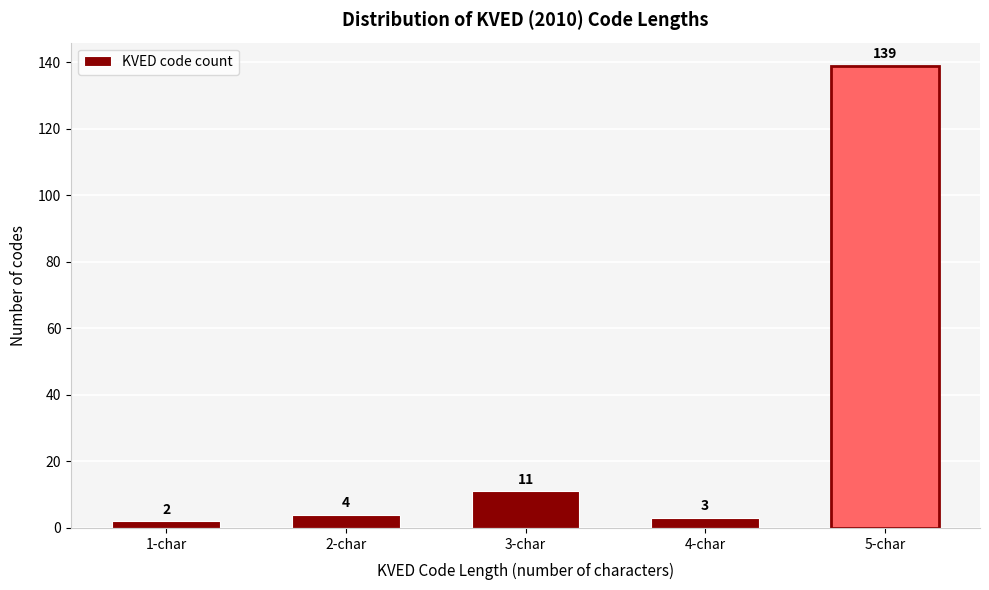

Reading left to right, extract all data points from this chart.

1-char=2	2-char=4	3-char=11	4-char=3	5-char=139